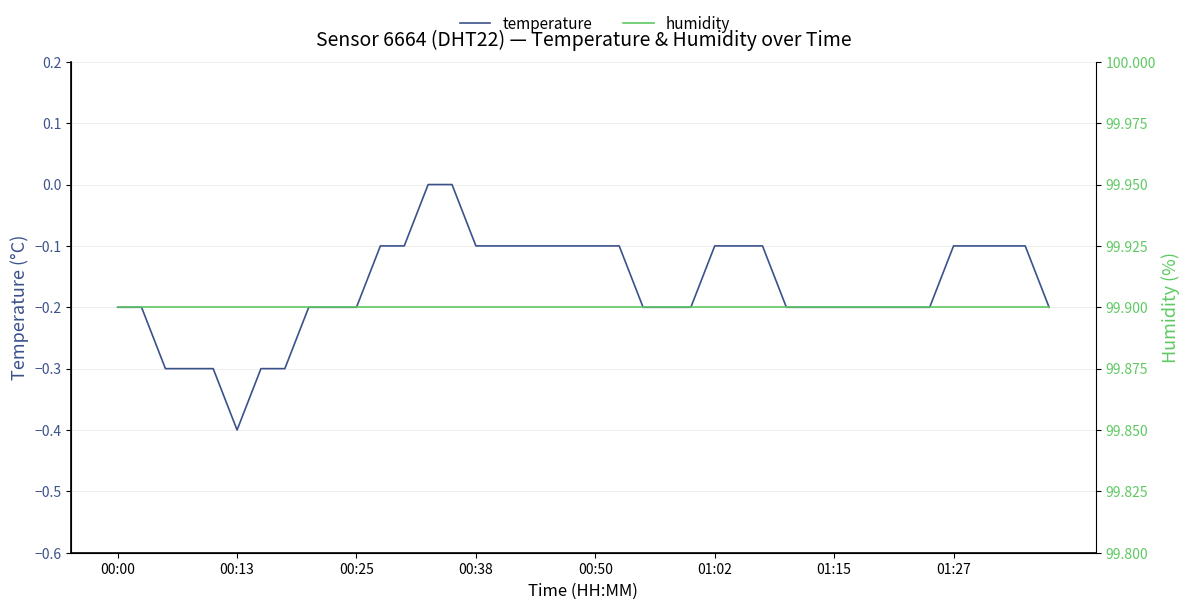

Reading left to right, what are all the values shown in this chart?

temperature: -0.2	-0.2	-0.3	-0.3	-0.3	-0.4	-0.3	-0.3	-0.2	-0.2	-0.2	-0.1	-0.1	0.0	0.0	-0.1	-0.1	-0.1	-0.1	-0.1	-0.1	-0.1	-0.2	-0.2	-0.2	-0.1	-0.1	-0.1	-0.2	-0.2	-0.2	-0.2	-0.2	-0.2	-0.2	-0.1	-0.1	-0.1	-0.1	-0.2
humidity: 99.9	99.9	99.9	99.9	99.9	99.9	99.9	99.9	99.9	99.9	99.9	99.9	99.9	99.9	99.9	99.9	99.9	99.9	99.9	99.9	99.9	99.9	99.9	99.9	99.9	99.9	99.9	99.9	99.9	99.9	99.9	99.9	99.9	99.9	99.9	99.9	99.9	99.9	99.9	99.9